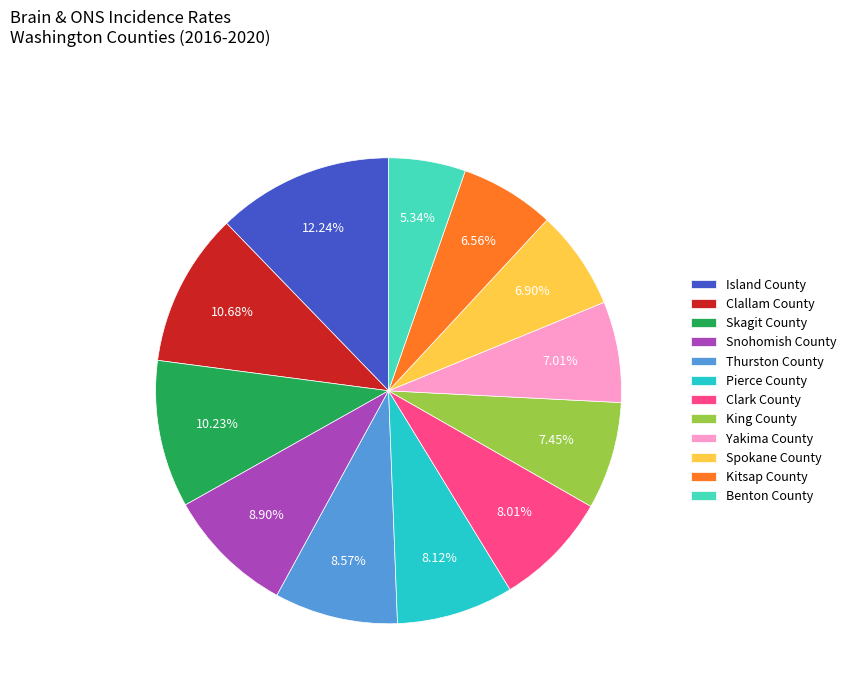

Does any single category account for the majority?

No